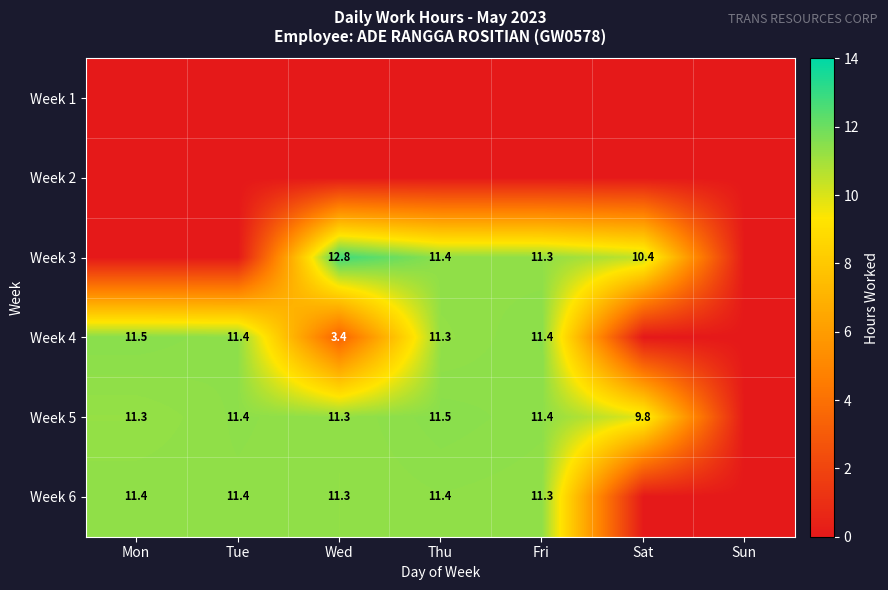

True or false: Week 5 has a value of 7.8 at Wed.

False